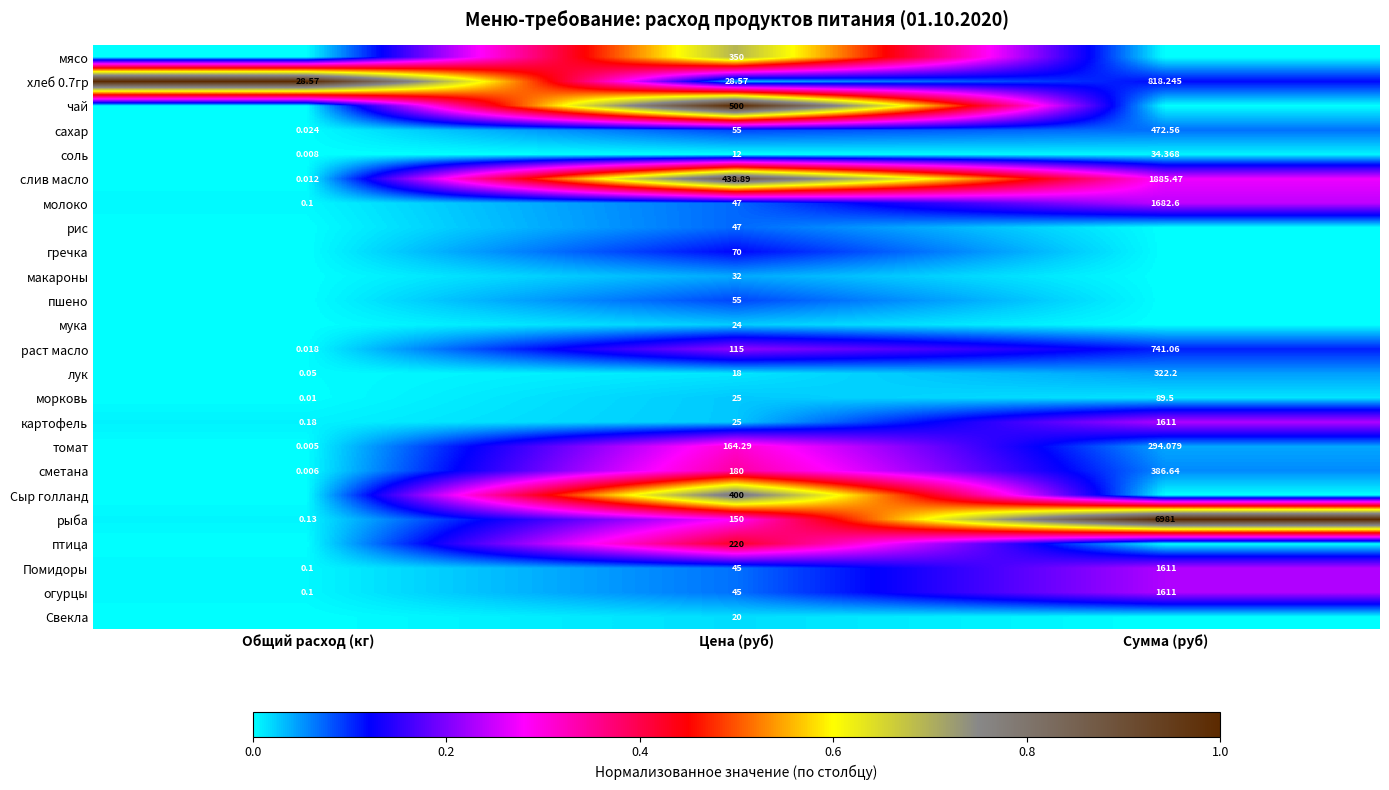

At which label does лук reach its peak?

Сумма (руб)